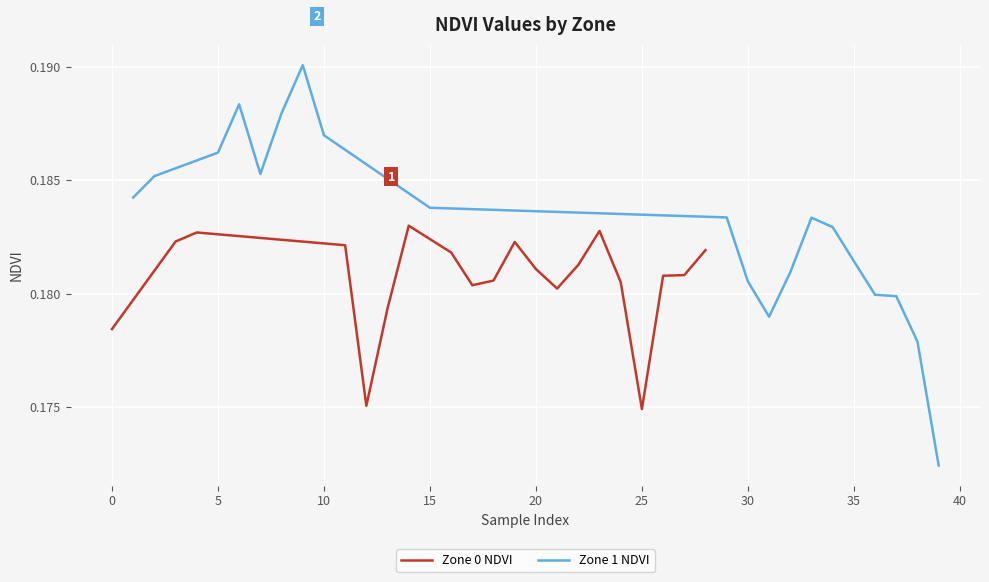

How many Zone 0 NDVI values are between 0 and 1?

20